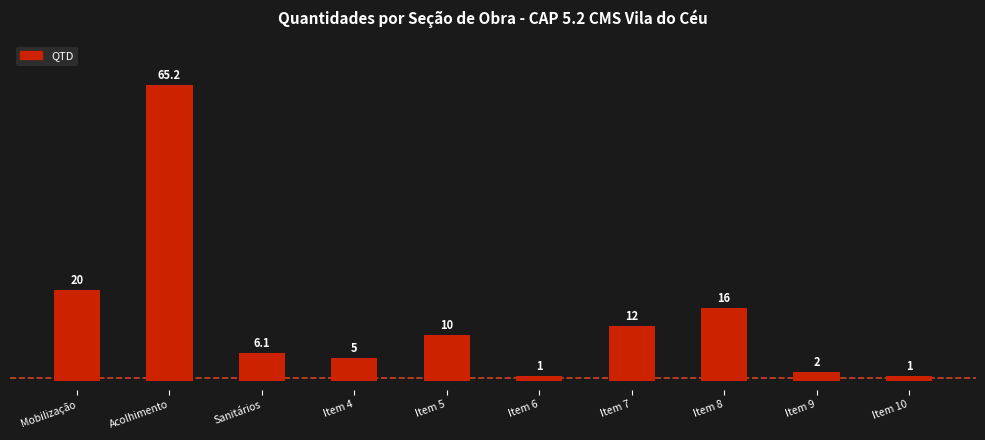

Count the number of categories in the chart.

10